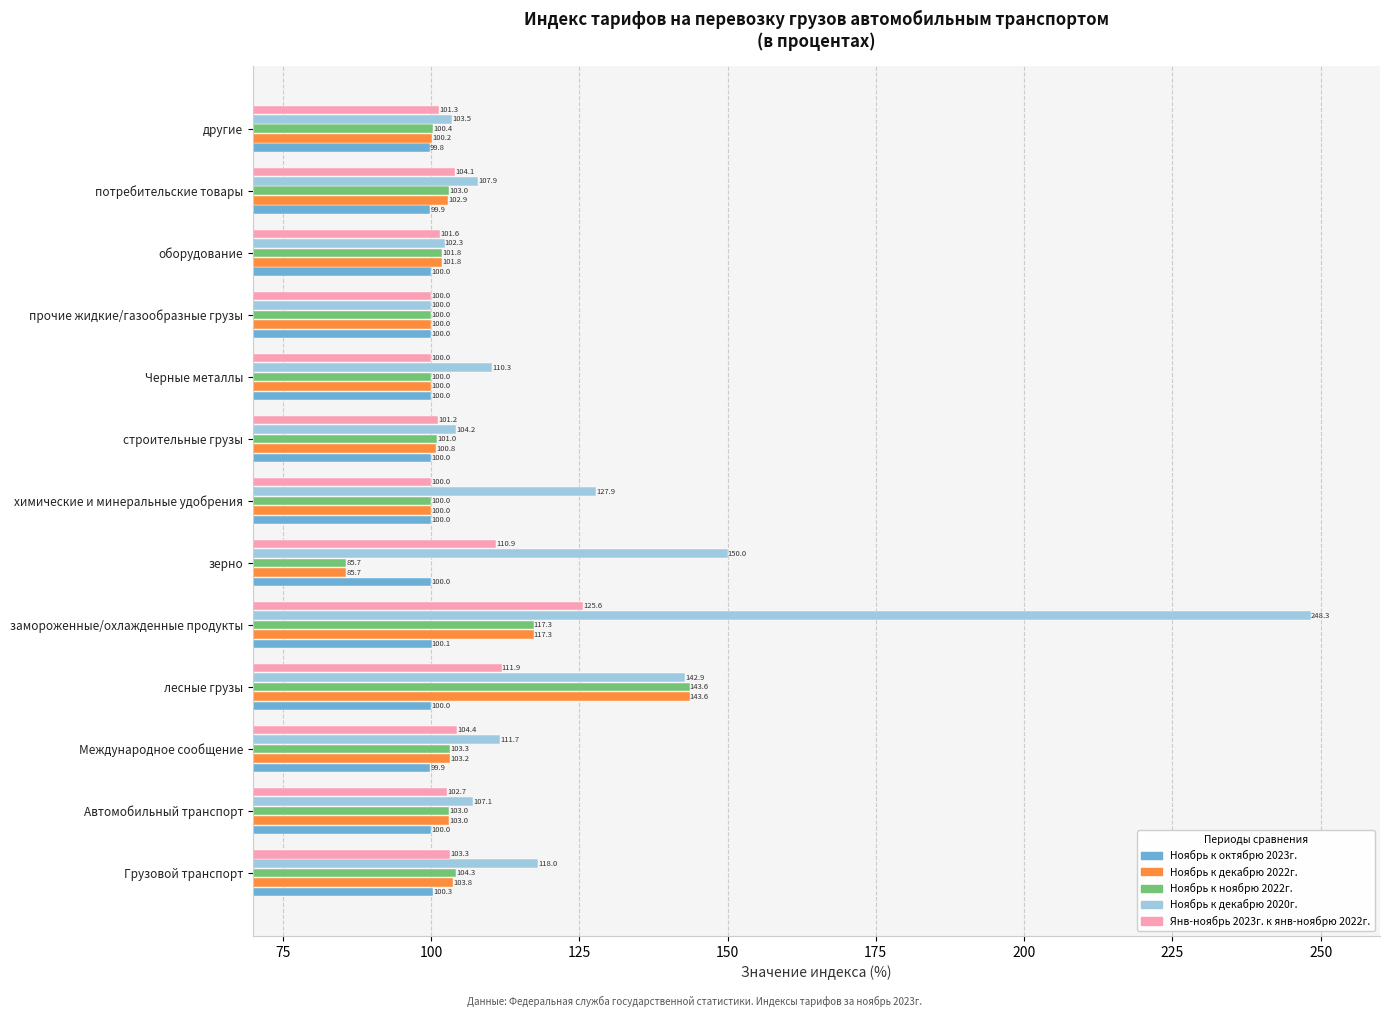

At which label is Ноябрь к ноябрю 2022г. closest to 114?

замороженные/охлажденные продукты